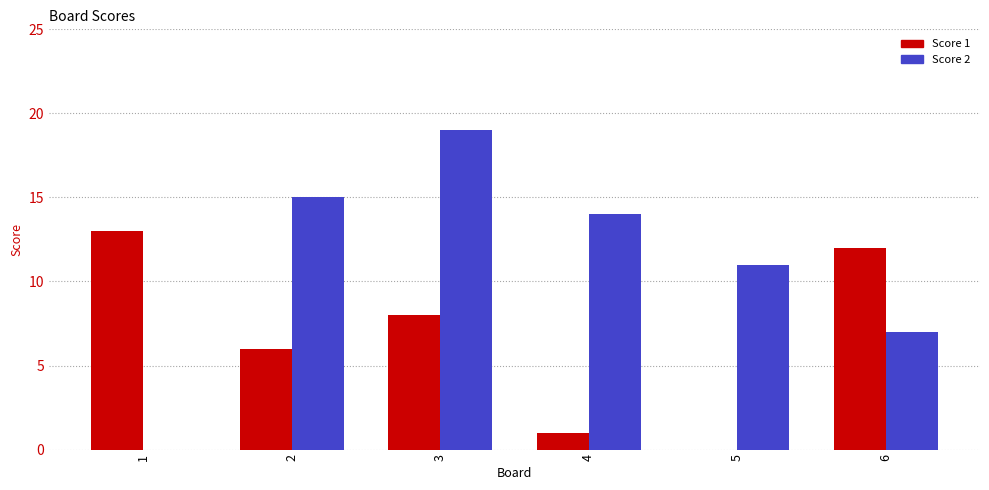

Between 3 and 6, which series saw the biggest shift?

Score 2